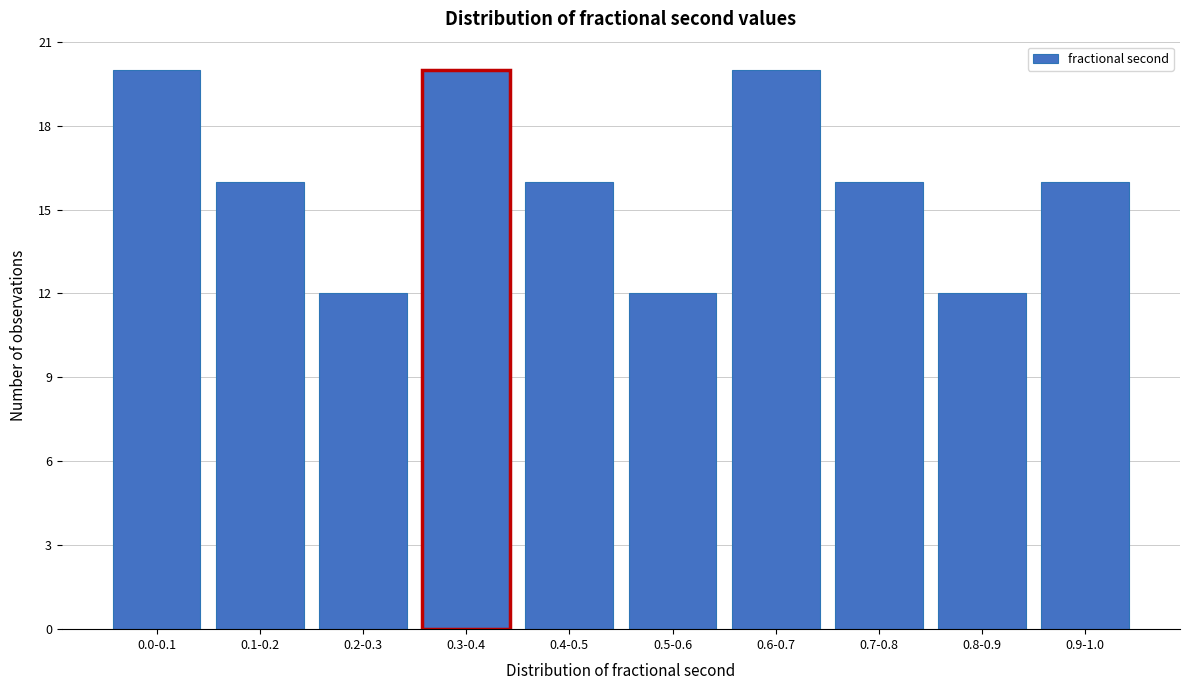

Reading left to right, transcribe all the data shown in this chart.

0.0-0.1=20	0.1-0.2=16	0.2-0.3=12	0.3-0.4=20	0.4-0.5=16	0.5-0.6=12	0.6-0.7=20	0.7-0.8=16	0.8-0.9=12	0.9-1.0=16